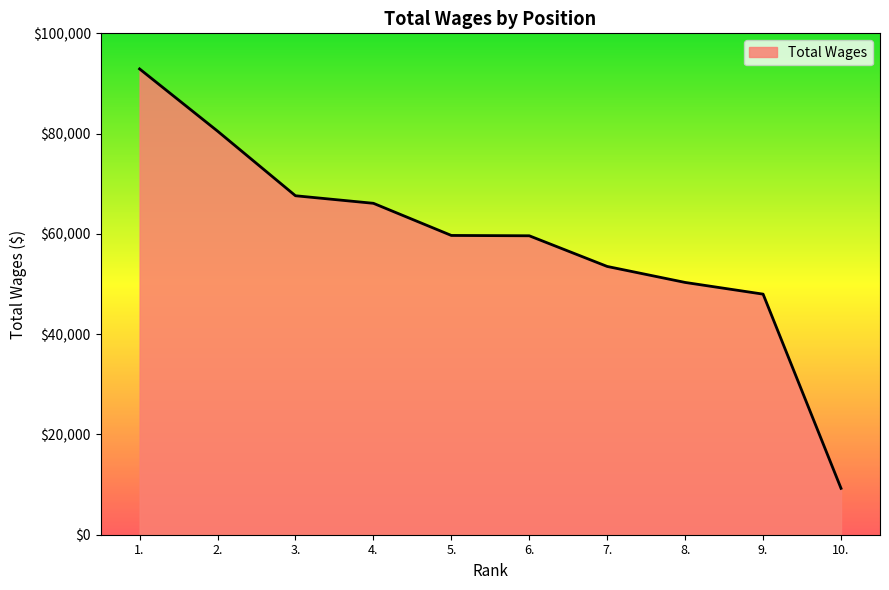

What is the minimum value shown in the chart?

9249